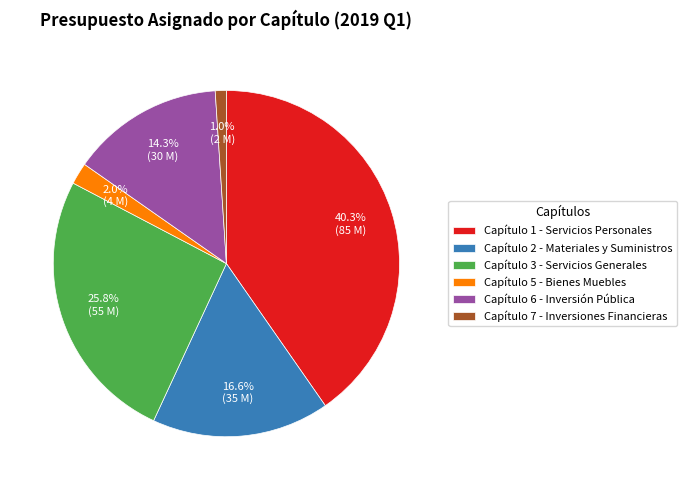

What percentage is NOT represented by Capítulo 3 - Servicios Generales?

74.2%